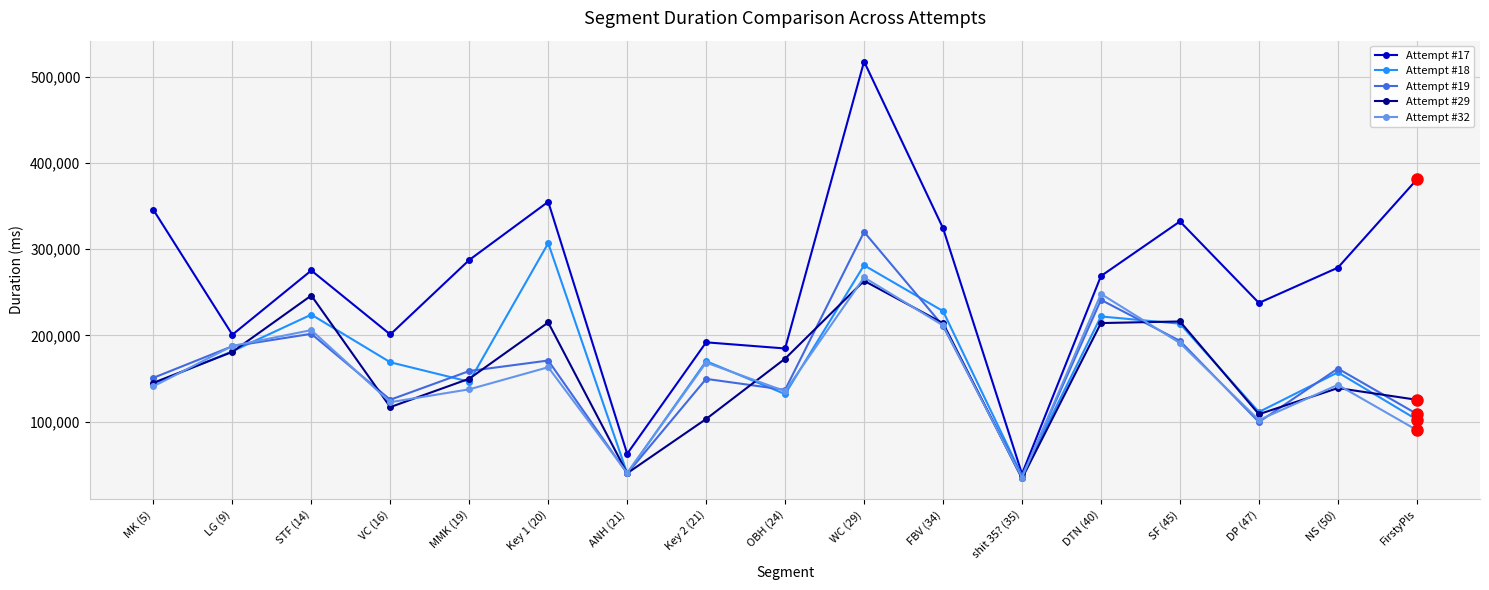

Which series changed the most between OBH (24) and DP (47)?

Attempt #29